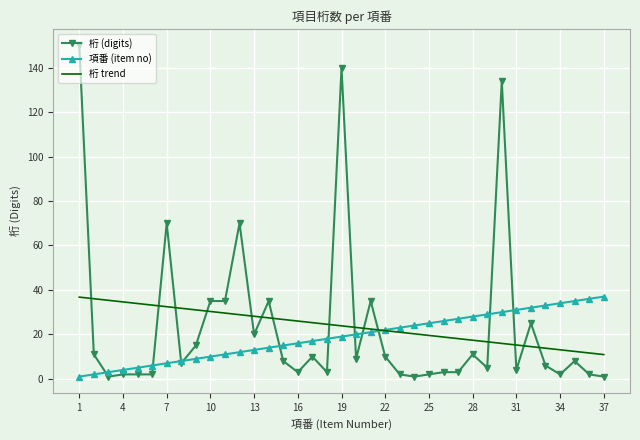

What is the average value of the 桁 trend series?

23.8